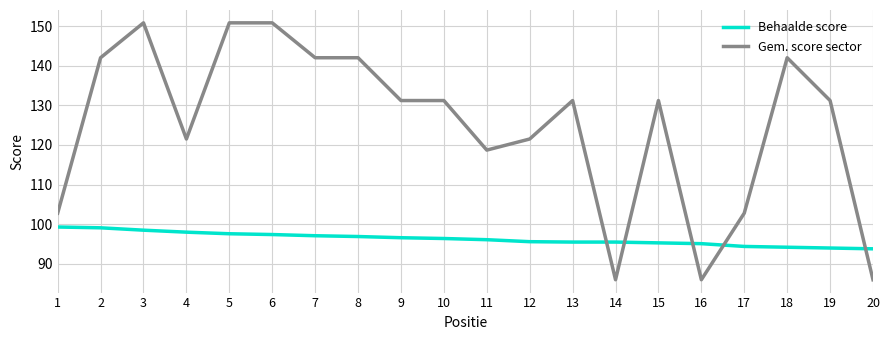

What is the maximum value for Gem. score sector?

150.8